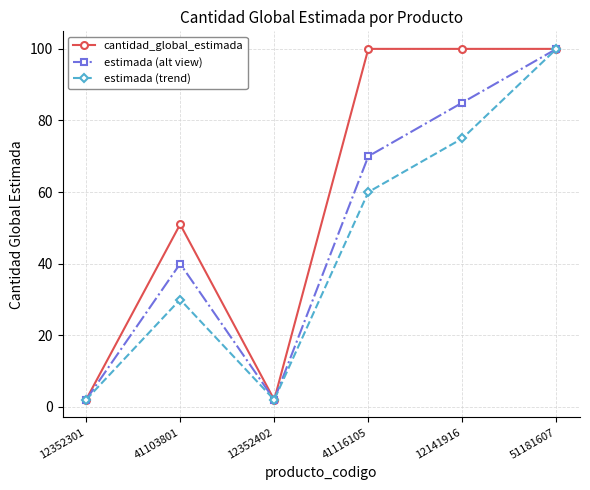

True or false: estimada (alt view) has a value of 46 at 12141916.

False